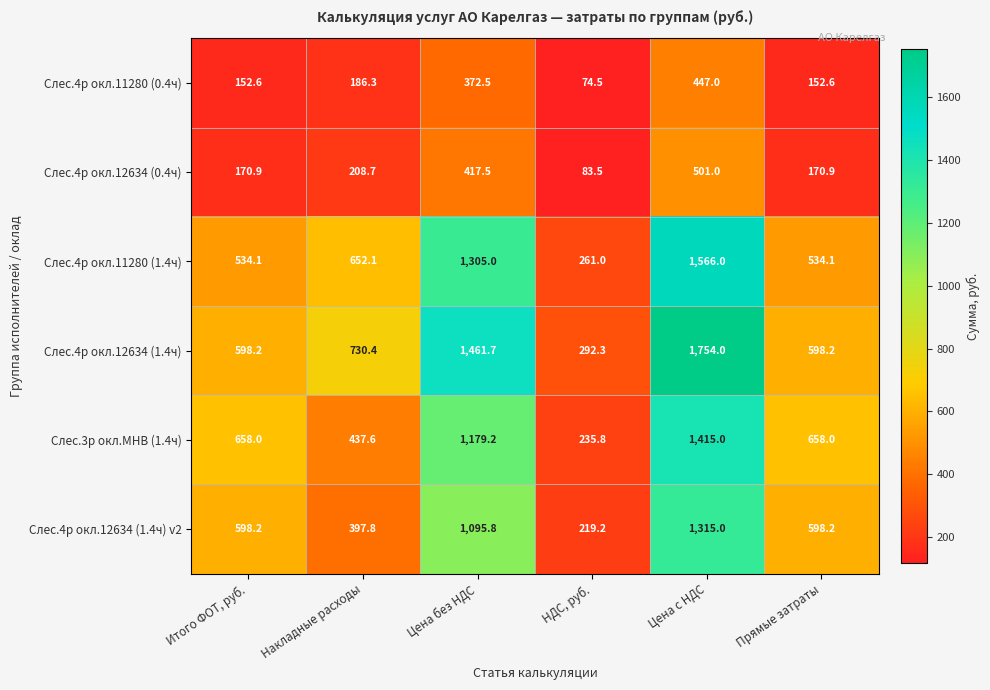

The Слес.4р окл.11280 (0.4ч) series shows 152.6 at Прямые затраты. True or false?

True